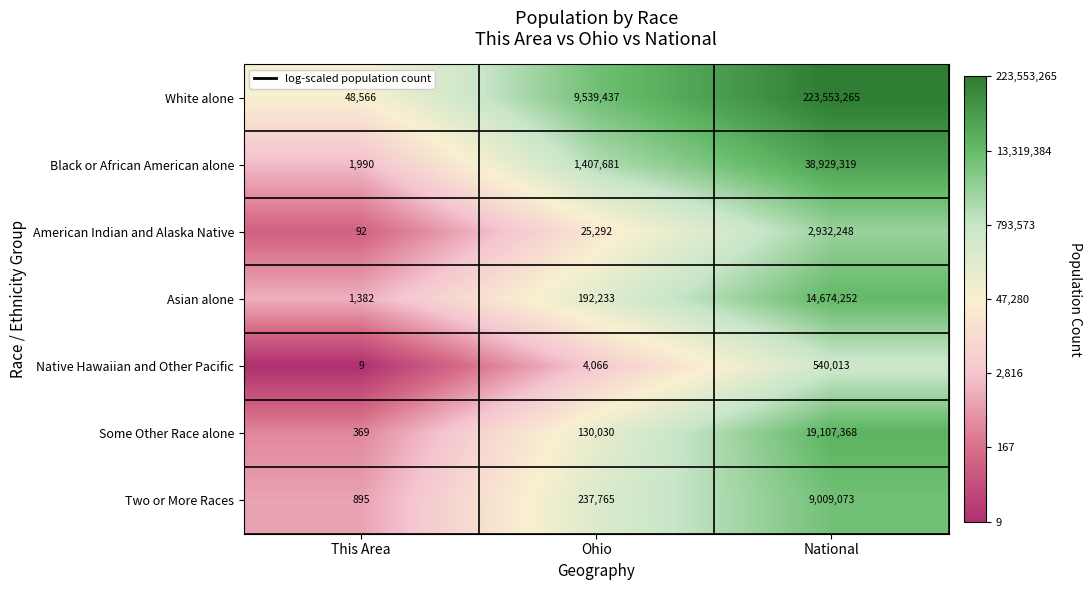

Reading right to left, transcribe all the data shown in this chart.

White alone: National=223553265	Ohio=9539437	This Area=48566
Black or African American alone: National=38929319	Ohio=1407681	This Area=1990
American Indian and Alaska Native: National=2932248	Ohio=25292	This Area=92
Asian alone: National=14674252	Ohio=192233	This Area=1382
Native Hawaiian and Other Pacific: National=540013	Ohio=4066	This Area=9
Some Other Race alone: National=19107368	Ohio=130030	This Area=369
Two or More Races: National=9009073	Ohio=237765	This Area=895